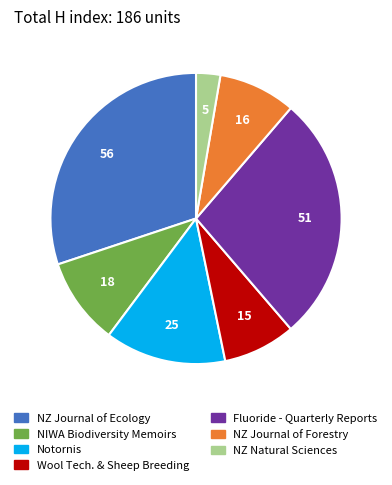

The Fluoride - Quarterly Reports slice represents 14% of the pie. True or false?

False